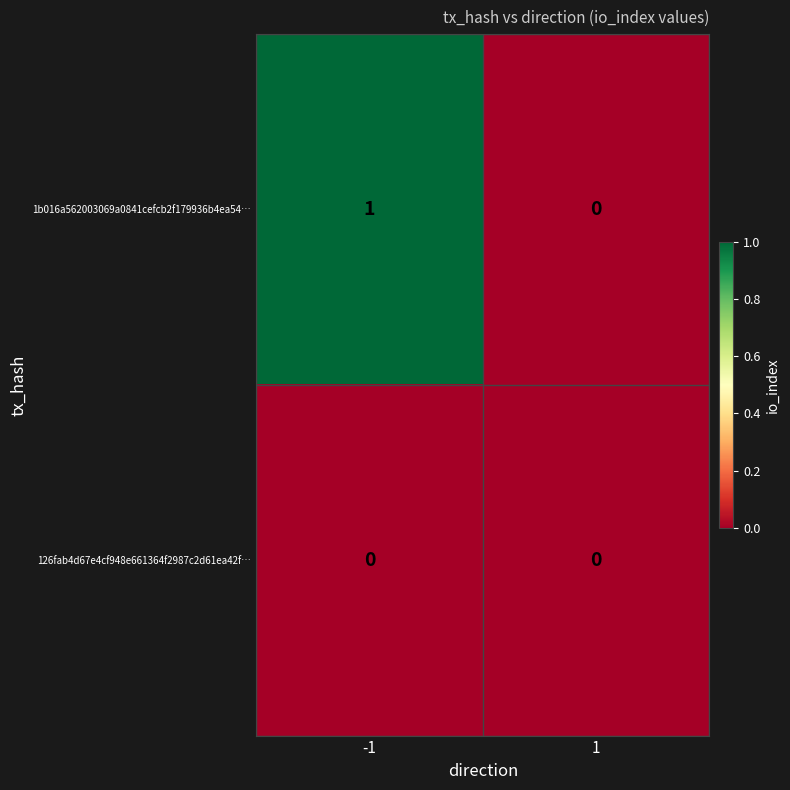

Reading left to right, what are all the values shown in this chart?

1b016a562003069a0841cefcb2f179936b4ea54…: 1	0
126fab4d67e4cf948e661364f2987c2d61ea42f…: 0	0